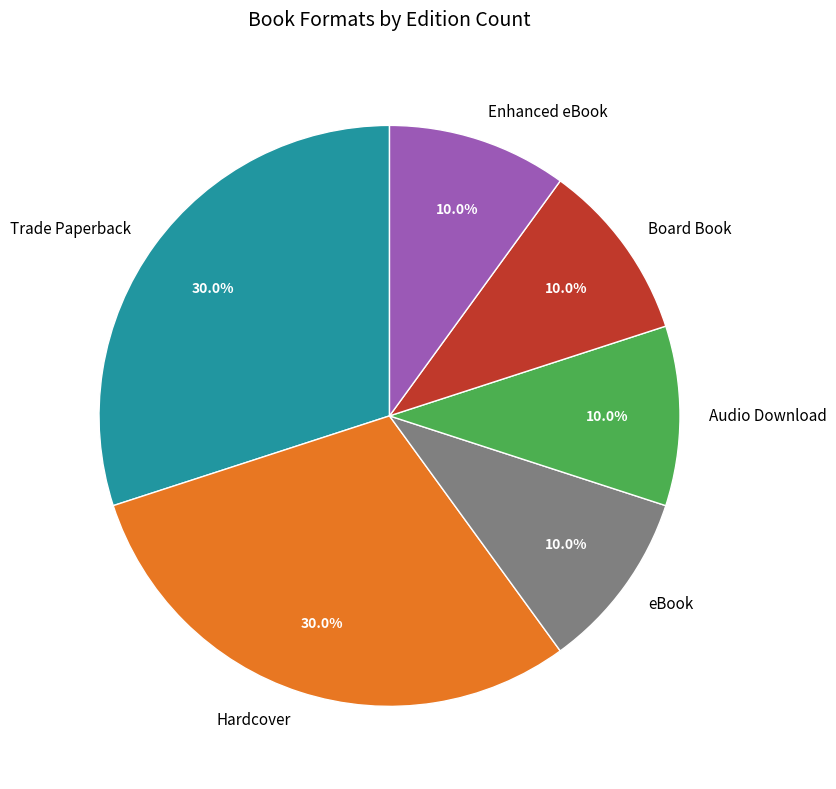

To the nearest percent, what percentage of the pie is Audio Download?

10%